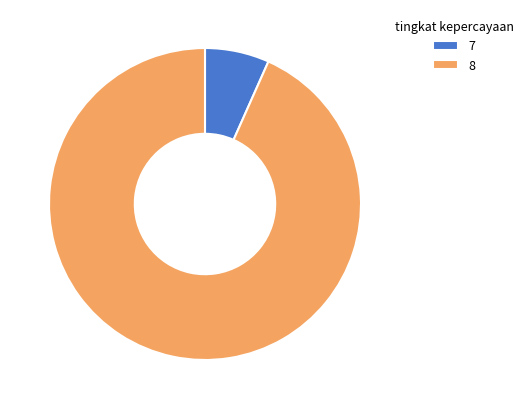

Approximately how many times larger is the value at 8 compared to 7?

14.0